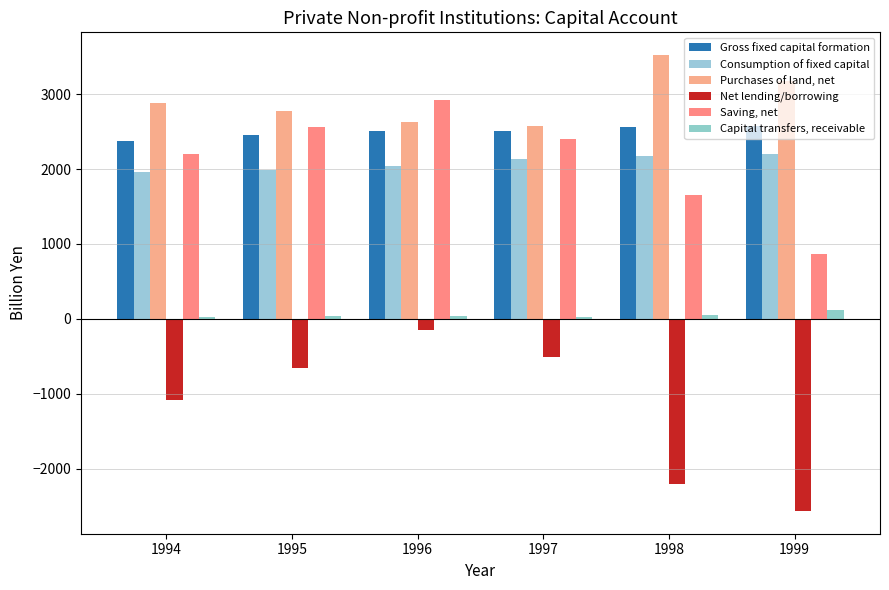

What is the smallest value displayed?

-2562.7